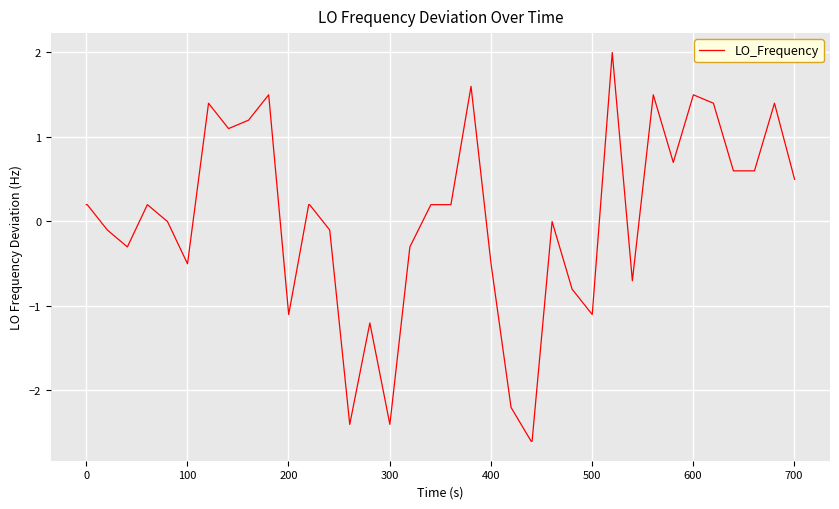

What is the maximum value shown in the chart?

2.0